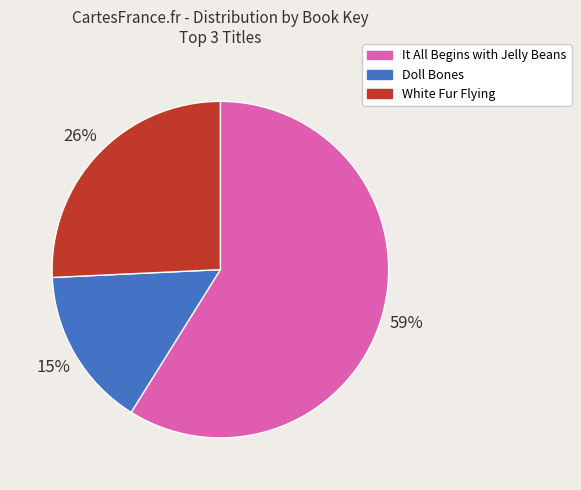

Is it true that Doll Bones is 15% of the pie?

True